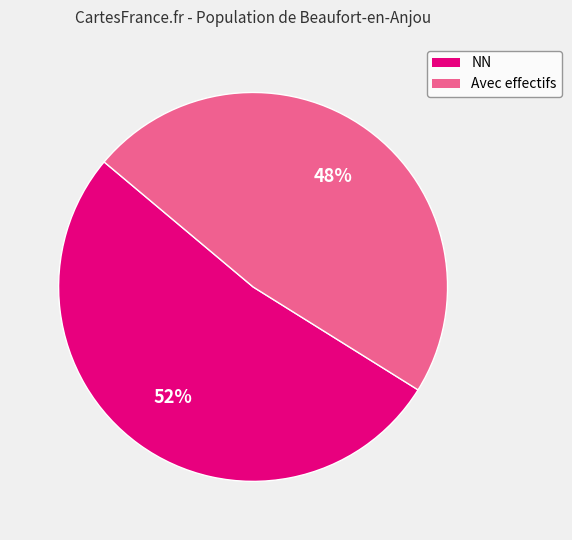

To the nearest percent, what is the difference between the largest and smallest slice percentages?

4%